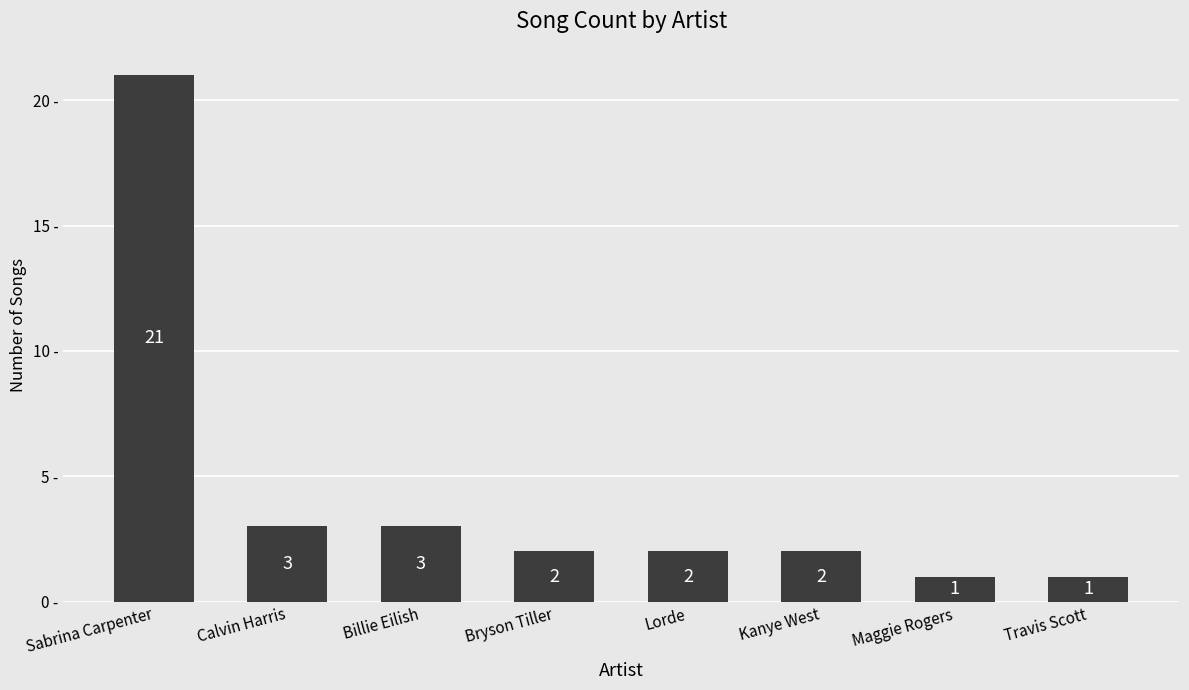

Between Bryson Tiller and Calvin Harris, which is larger?

Calvin Harris